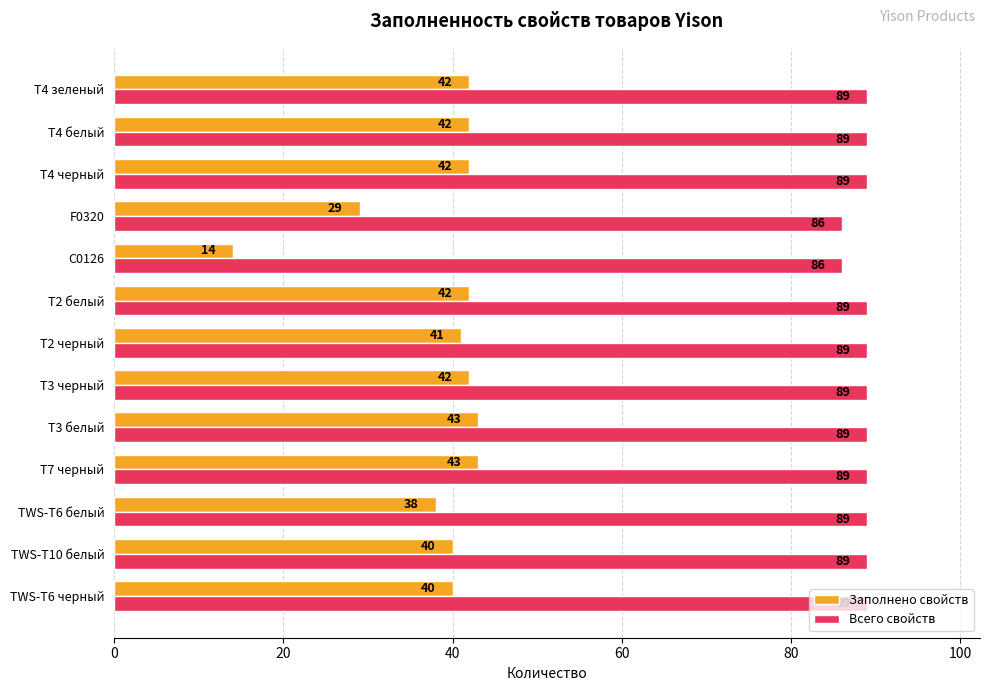

List the series in order of their overall mean, highest first.

Всего свойств, Заполнено свойств